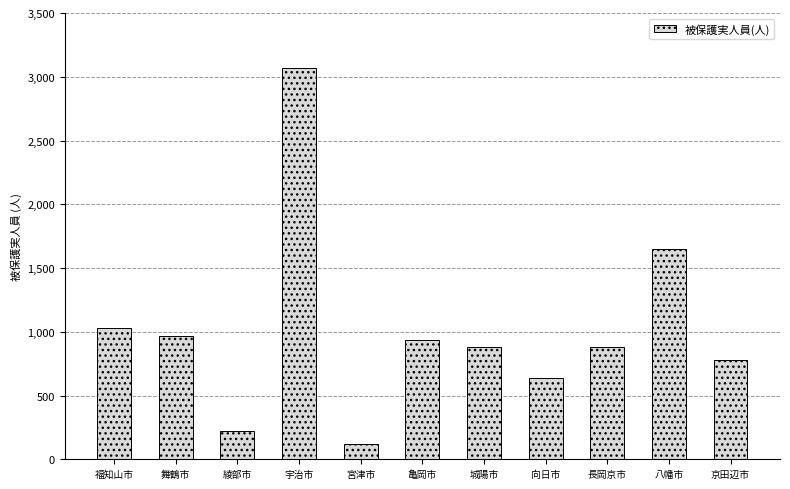

At which label is the value closest to 1592?

八幡市